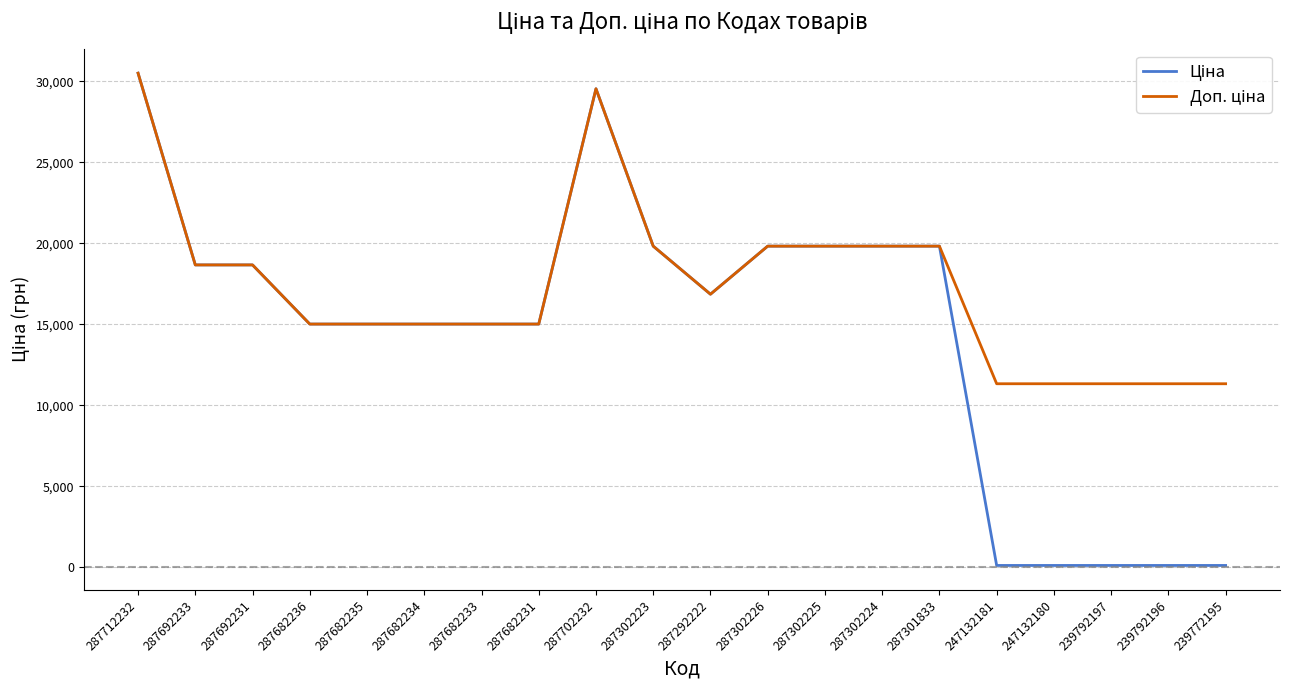

At which category does the chart reach its peak across all series?

287712232